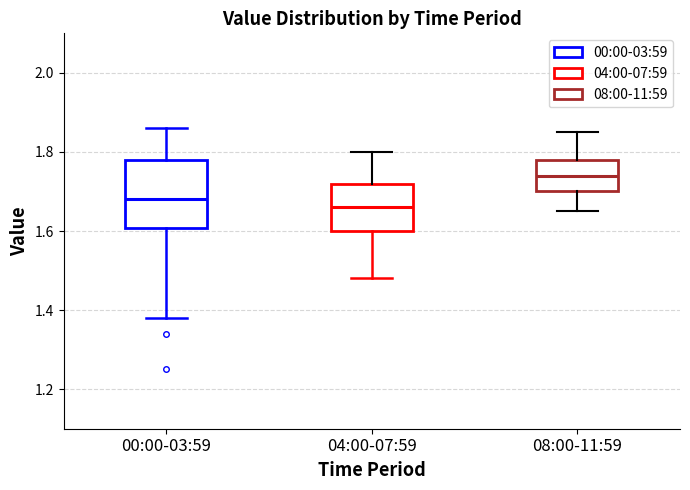

Which box has the highest median line?

08:00-11:59